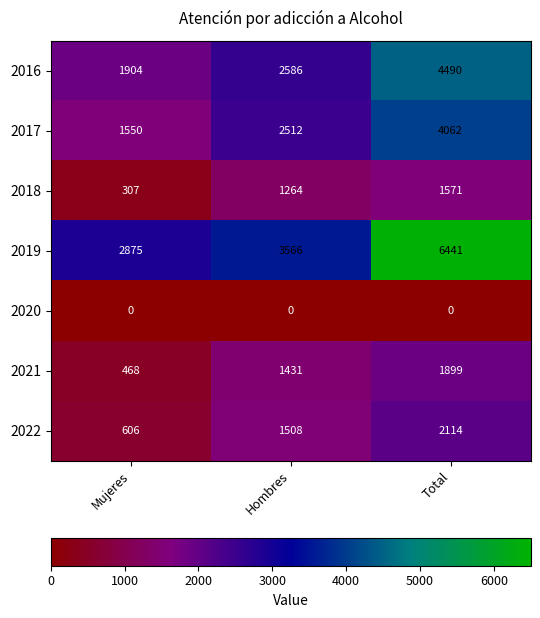

What is the total value across all series at Mujeres?

7710